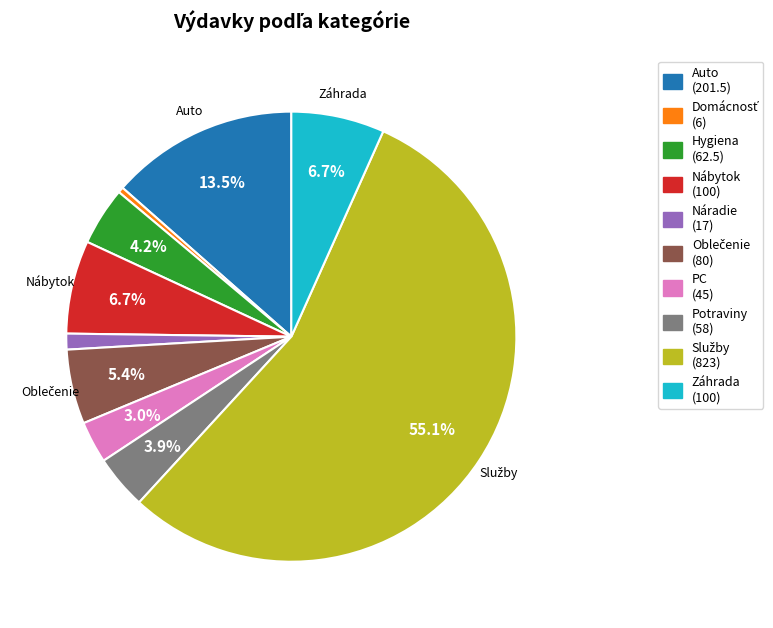

What percentage is the Potraviny slice, to the nearest percent?

4%